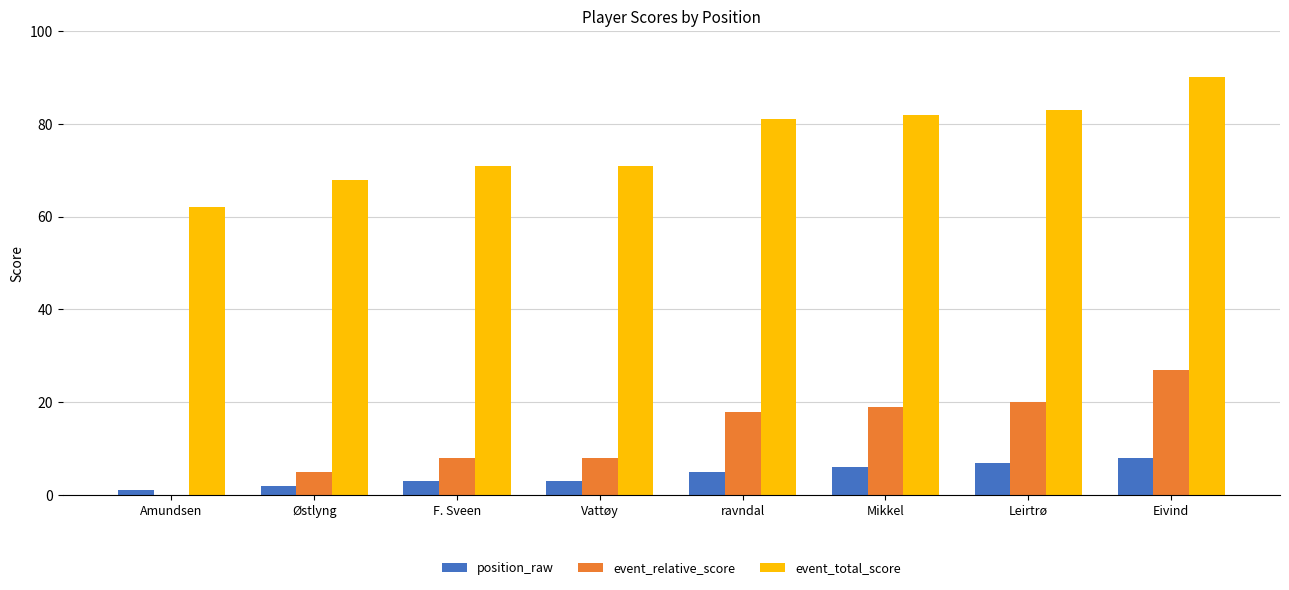

How many data points in position_raw are less than 5?

4